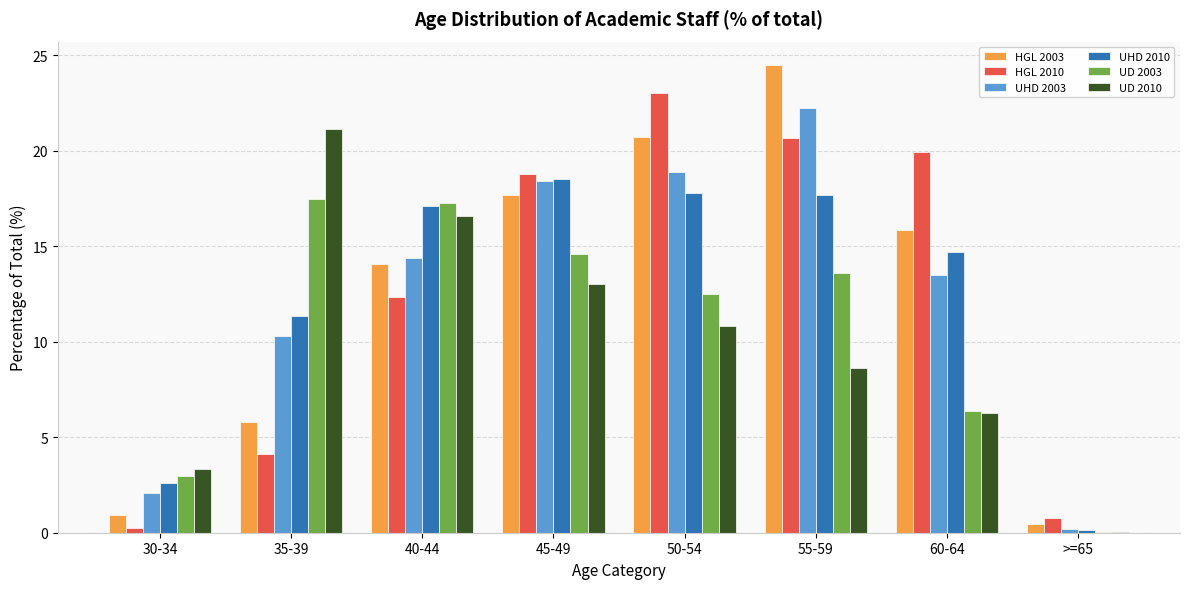

Is the value of UD 2003 at 30-34 greater than the value of UD 2010 at 45-49?

No